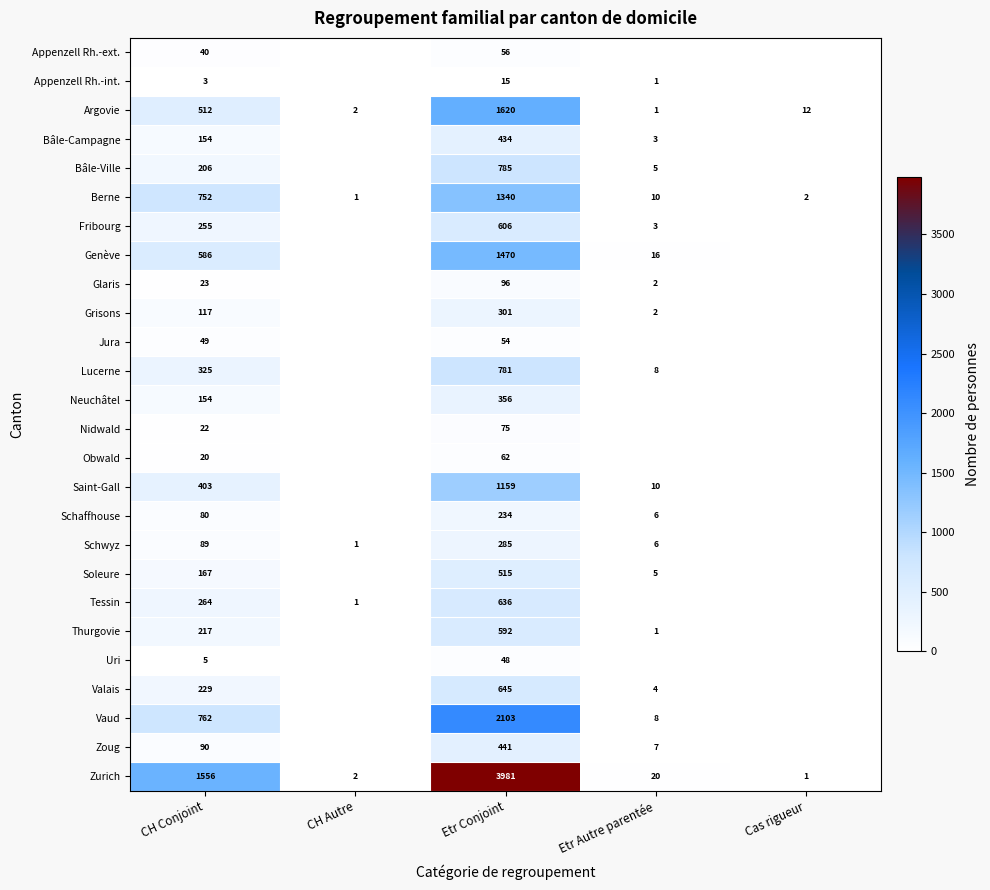

What is the difference between the Saint-Gall values at Etr Conjoint and Etr Autre parentée?

1149